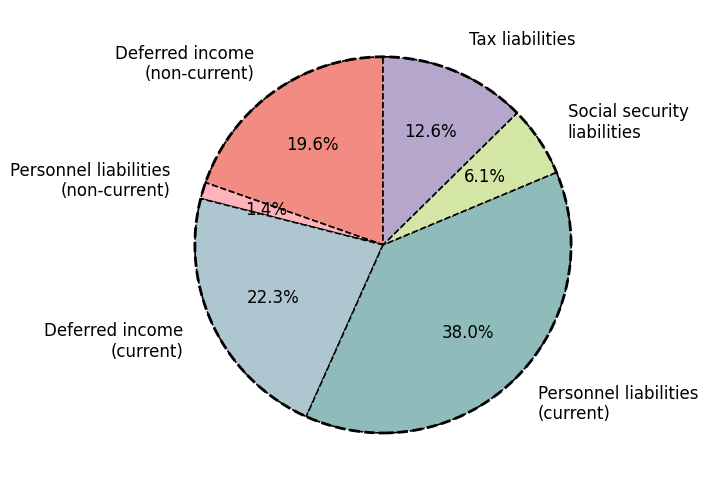

Count the number of slices in the pie.

6